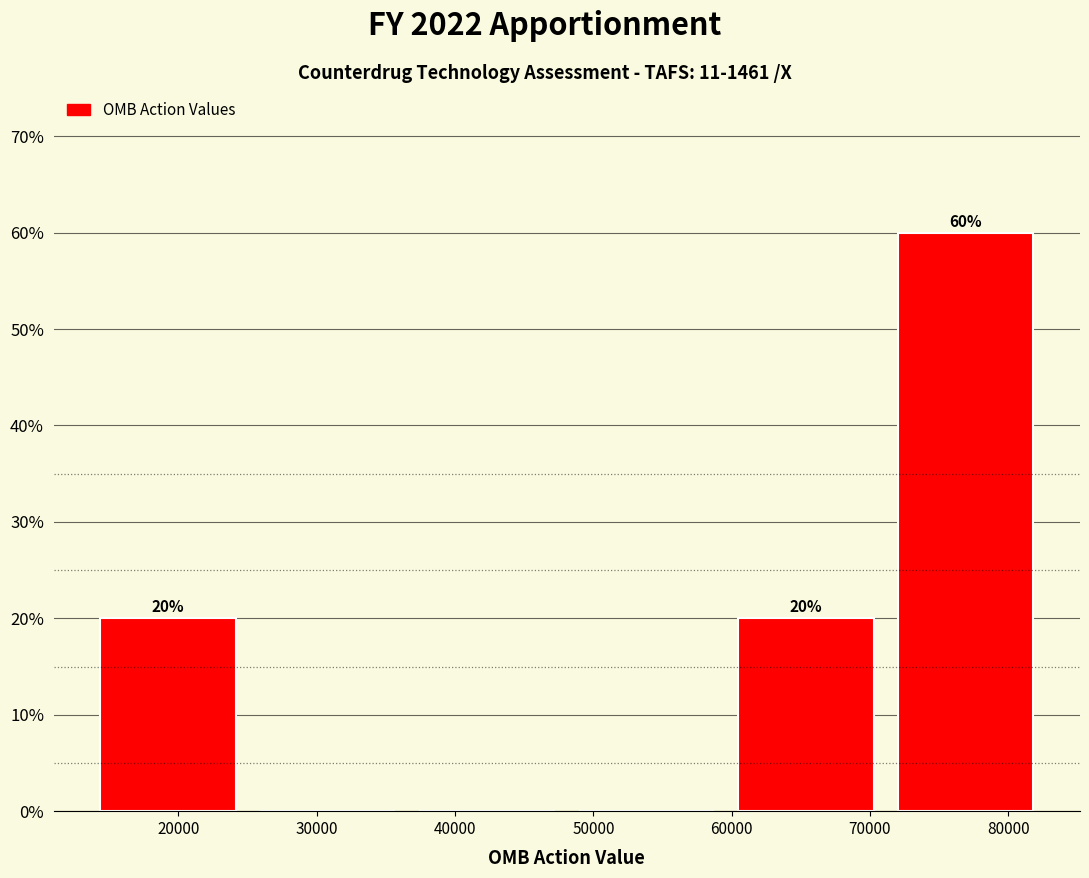

Which range on the x-axis has the tallest bar?

71000 to 83000